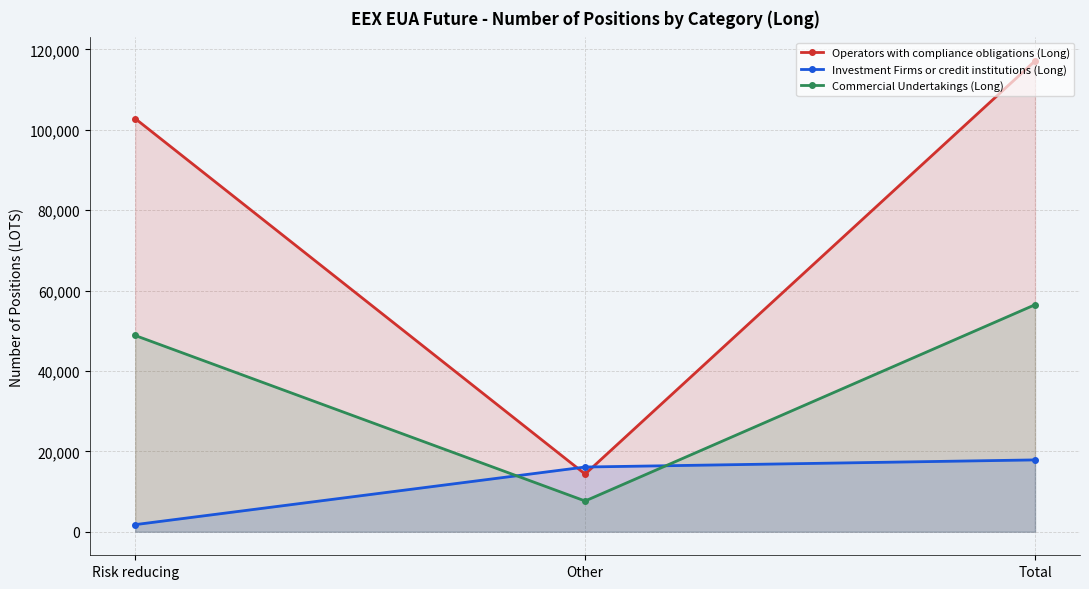

Rank the categories by Operators with compliance obligations (Long) value from highest to lowest.

Total, Risk reducing, Other